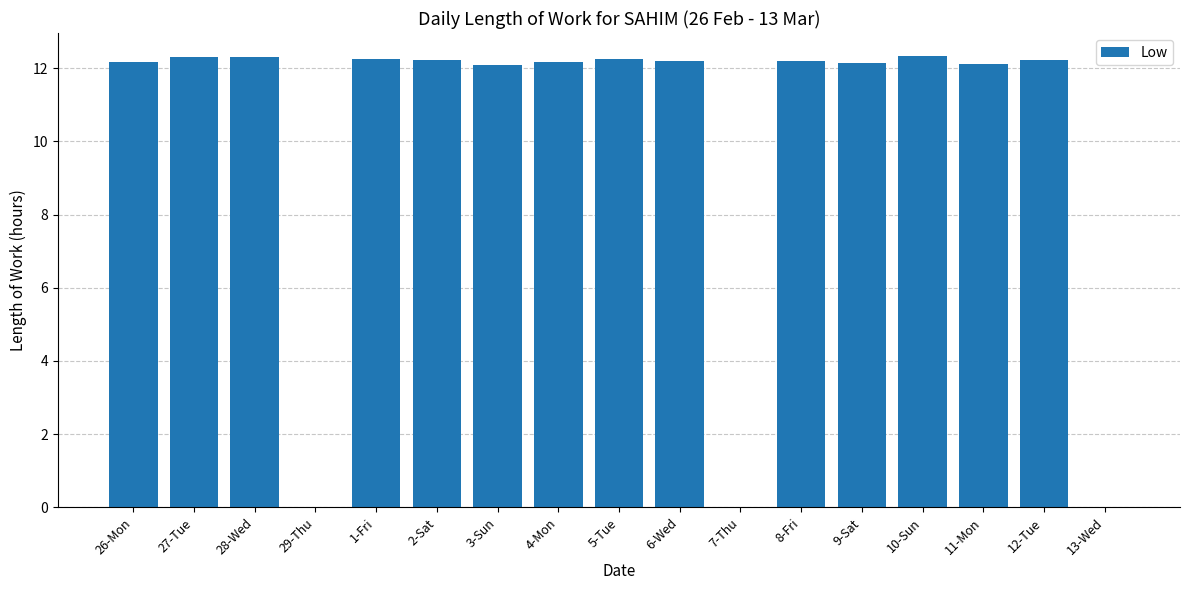

What is the sum of all values?

170.9